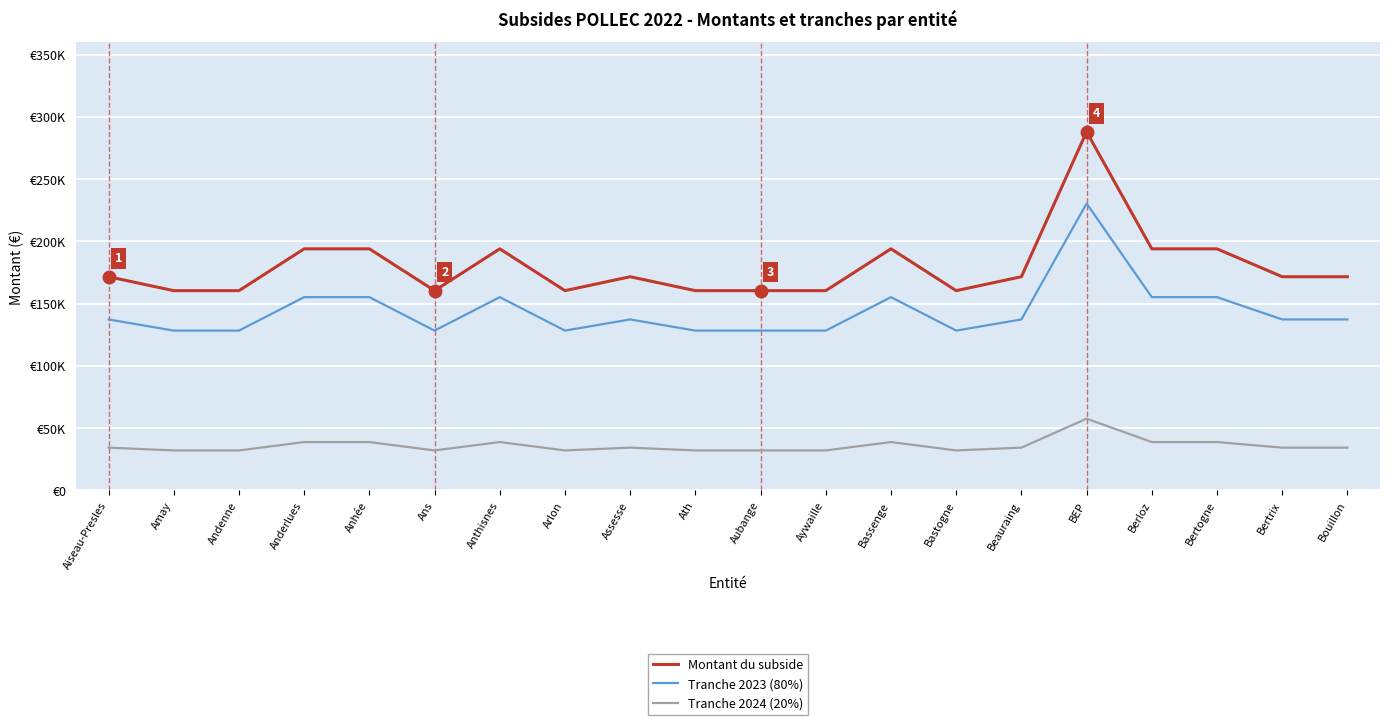

Does the chart display data point markers on the line(s)?

No